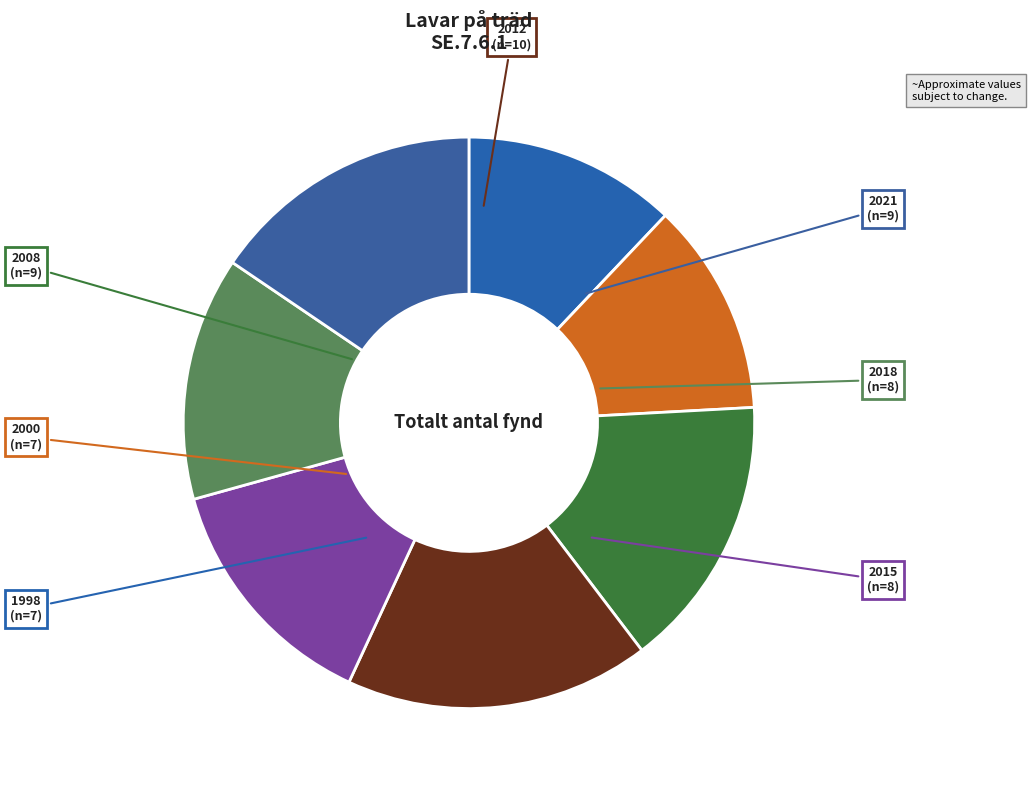

Is the sum of 2000 and 1998 greater than half?

No